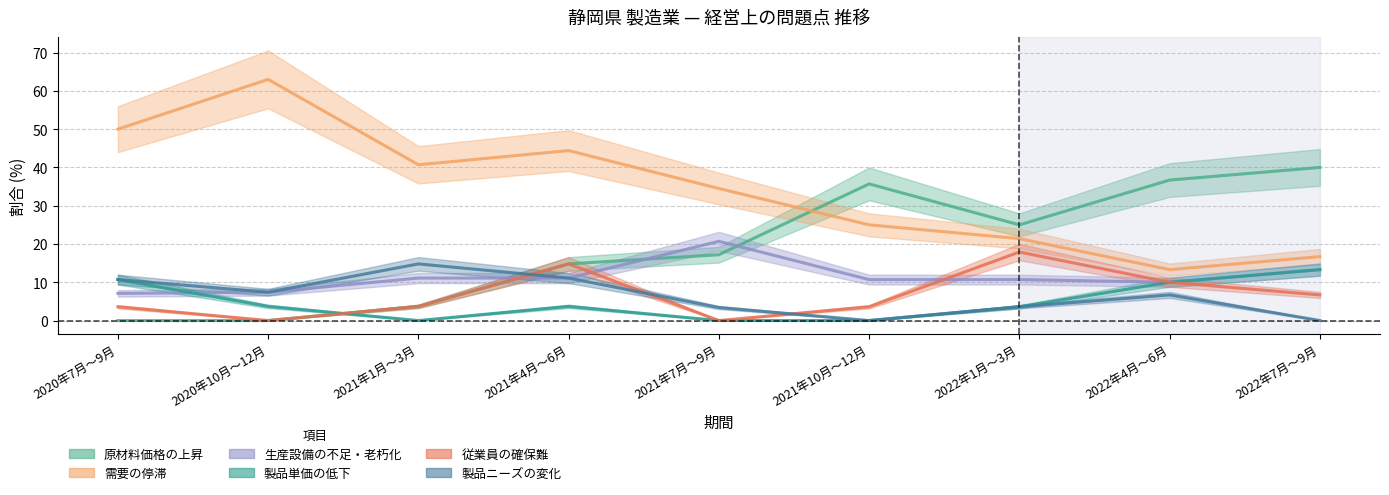

Is this an area chart (filled region under the line)?

No